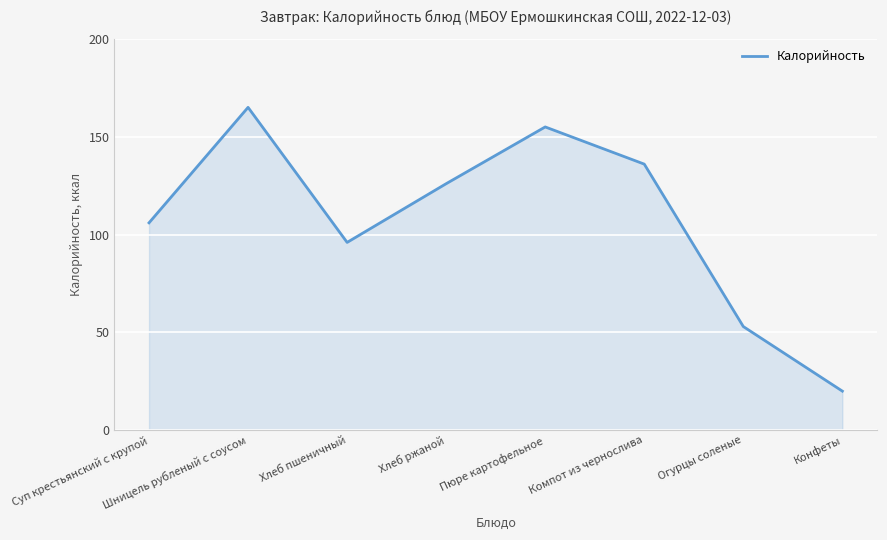

What position from the right is Суп крестьянский с крупой?

8